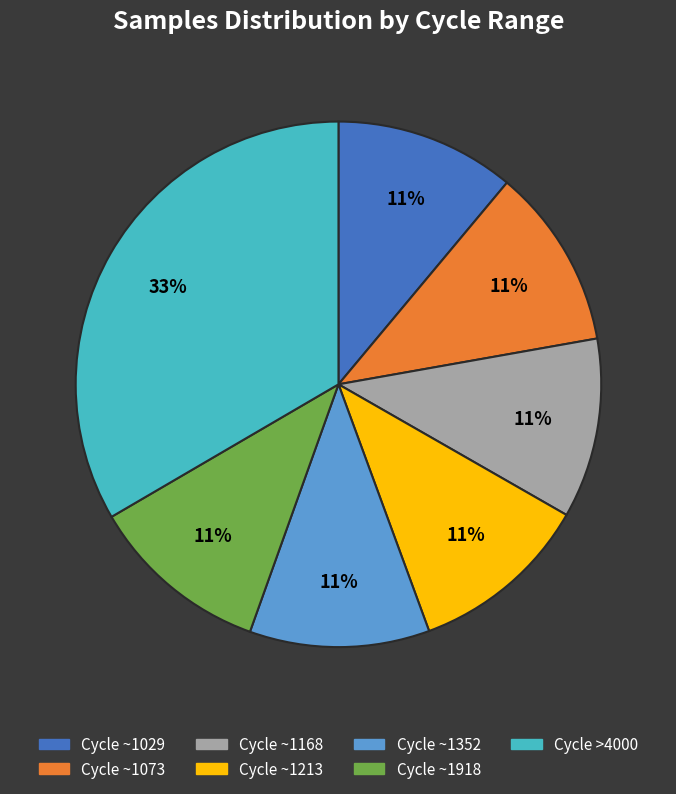

Count the number of slices in the pie.

7